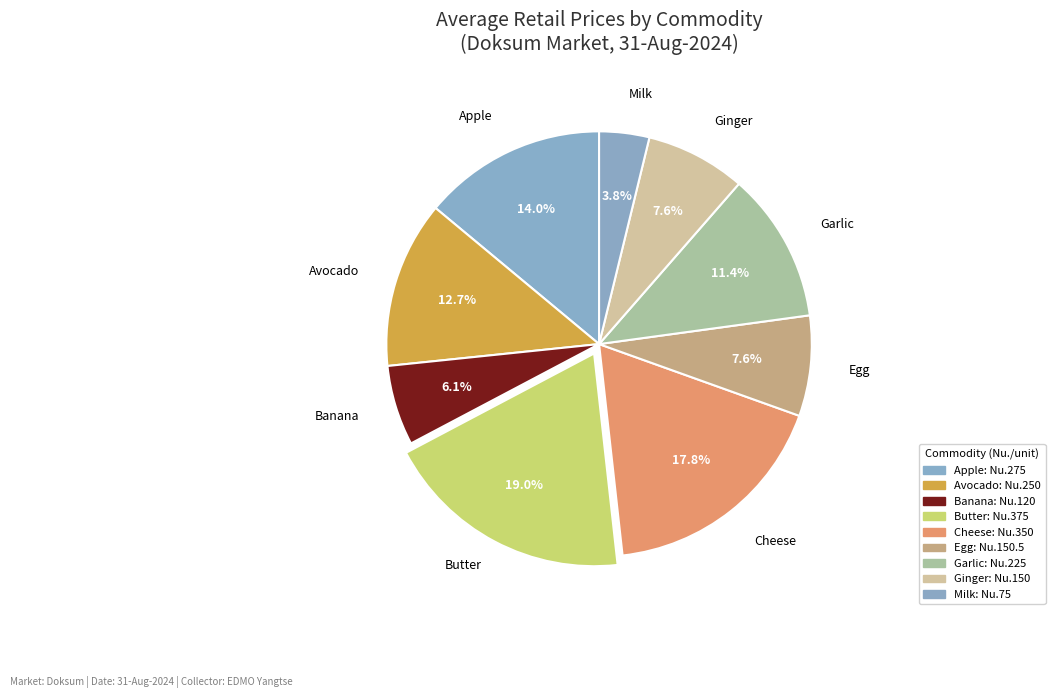

To the nearest percent, what portion does Egg represent?

8%